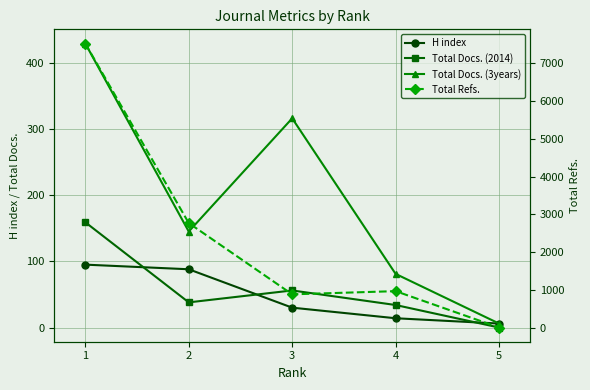

At which category is the sum across all series the highest?

1